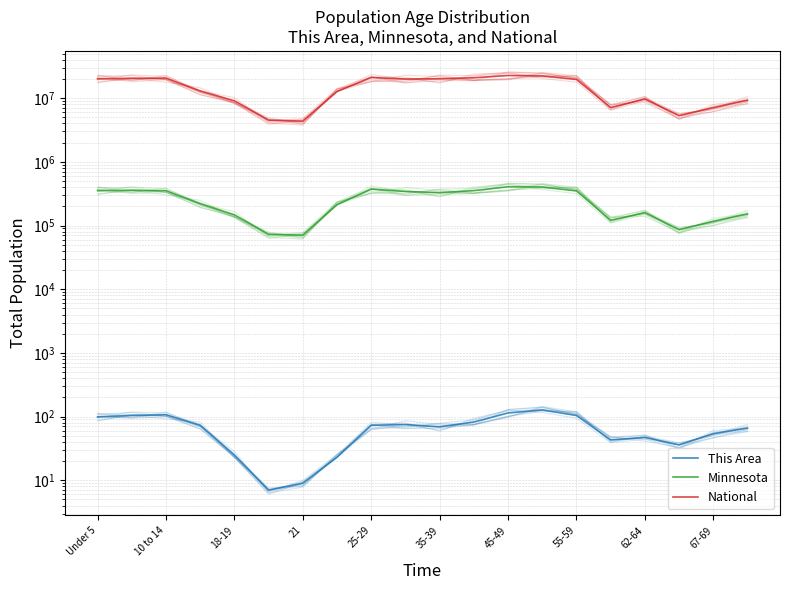

What is the difference between the maximum and second lowest values in the This Area series?

118